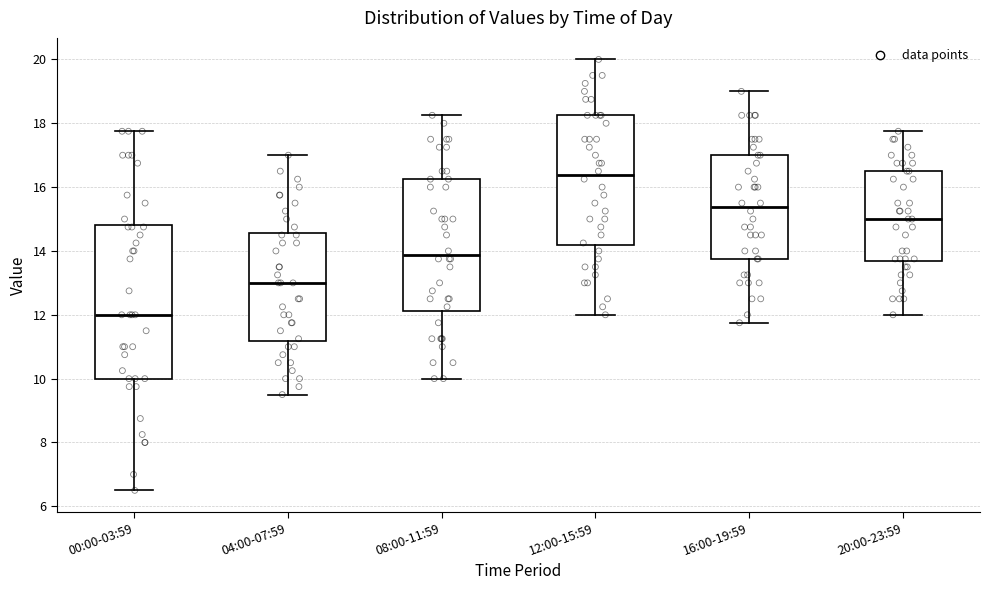

Which box has the highest median line?

12:00-15:59